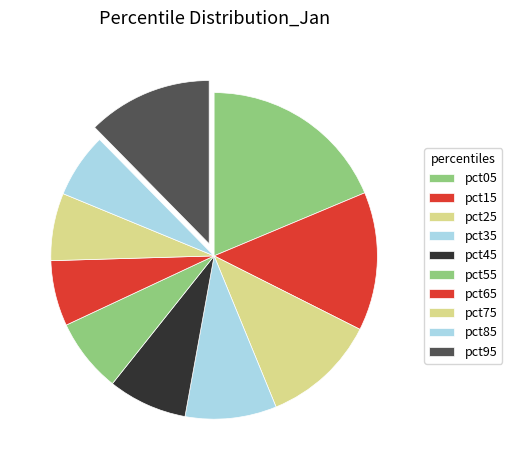

How many slices are in this pie chart?

10